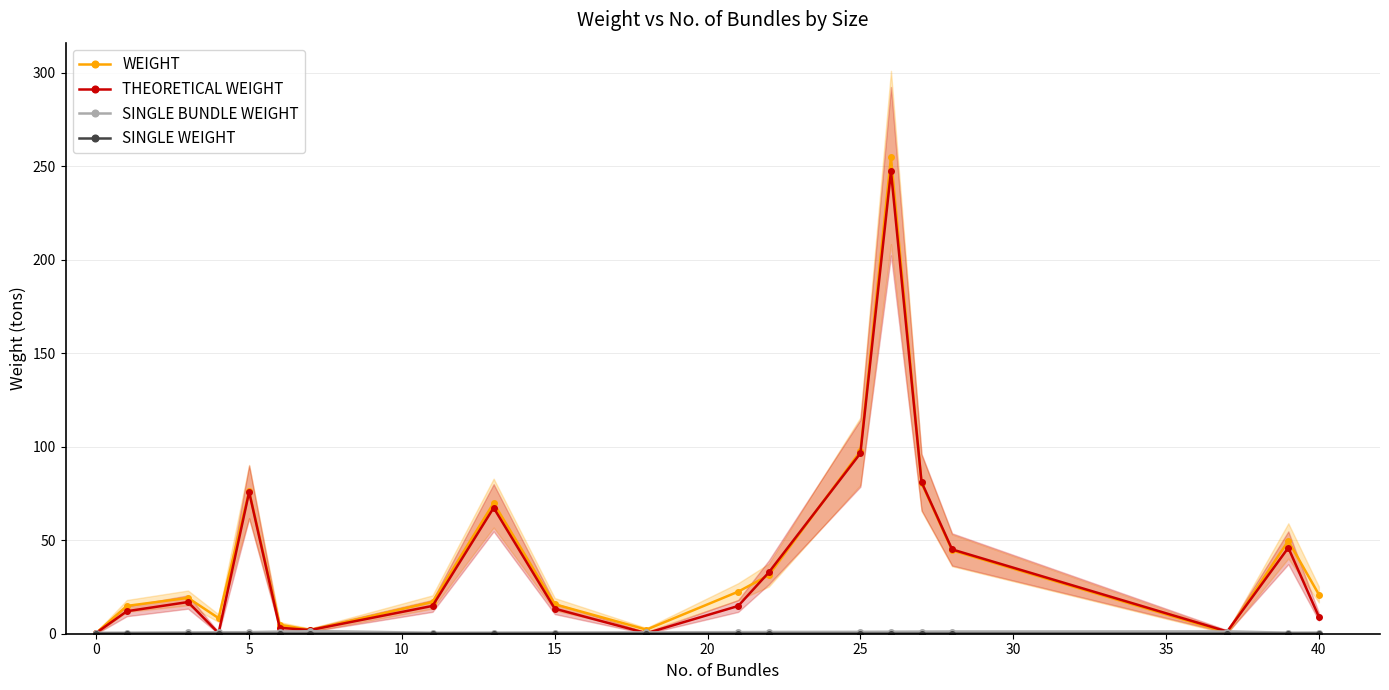

Where is WEIGHT nearest to the value 127?

25